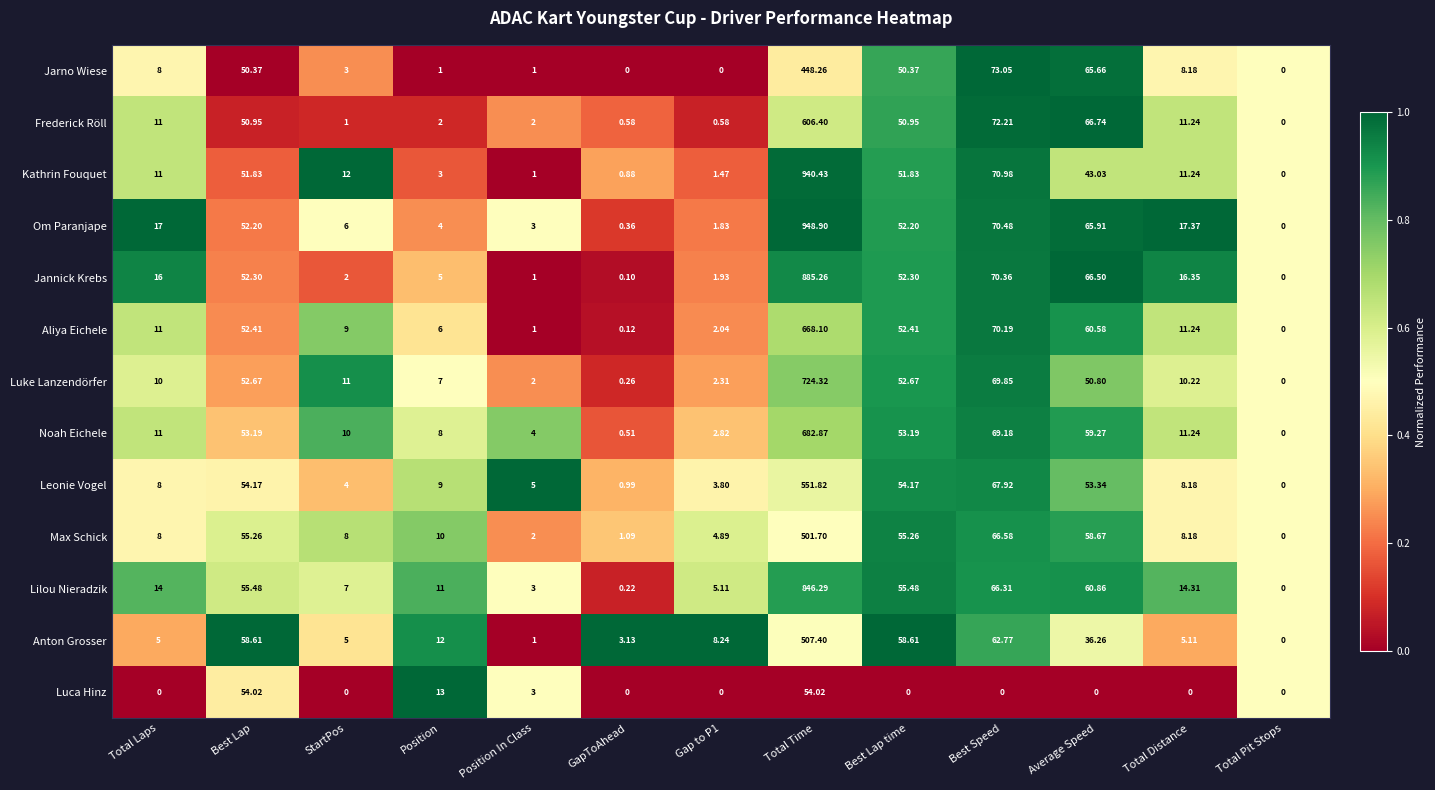

How many values in Luca Hinz are above zero?

4